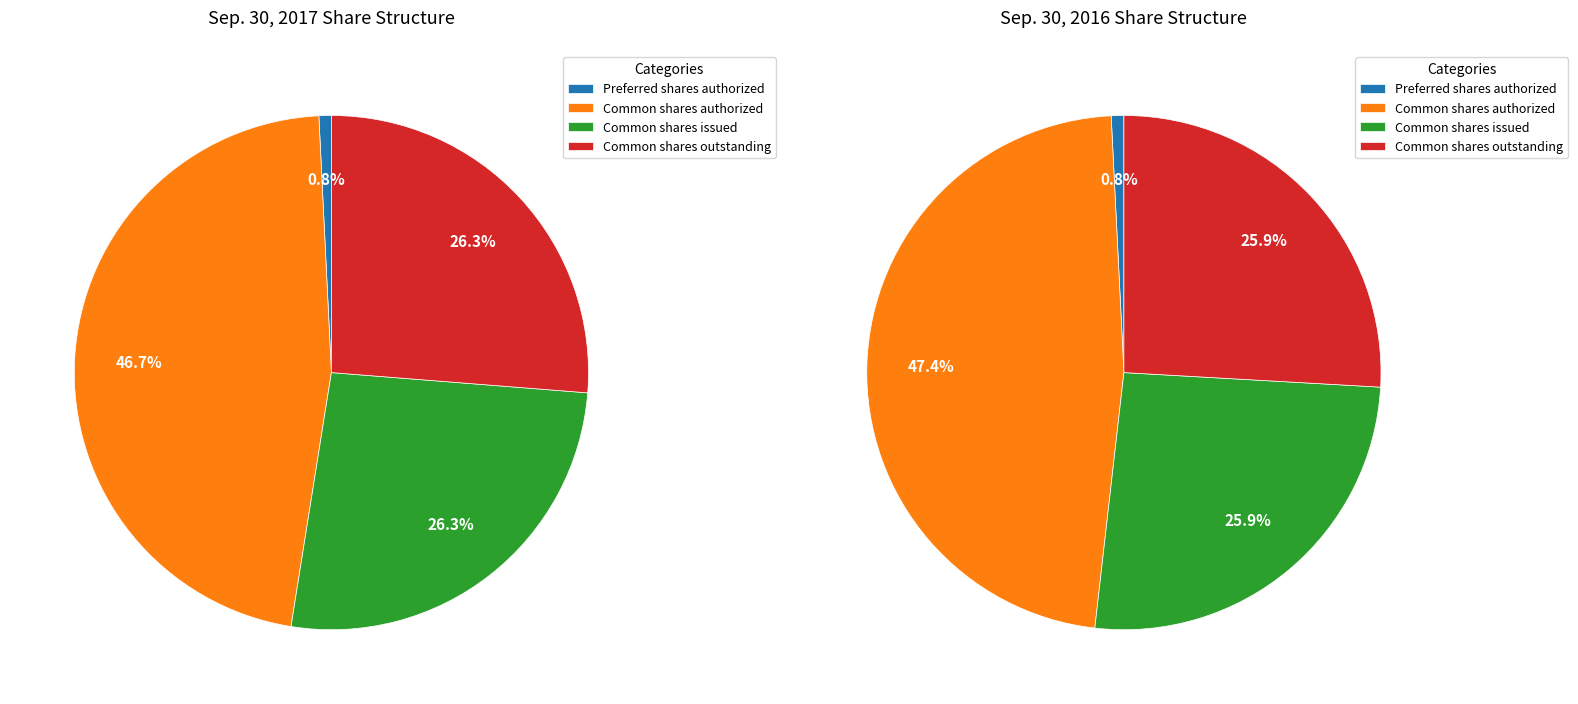

How many segments does this pie chart have?

4